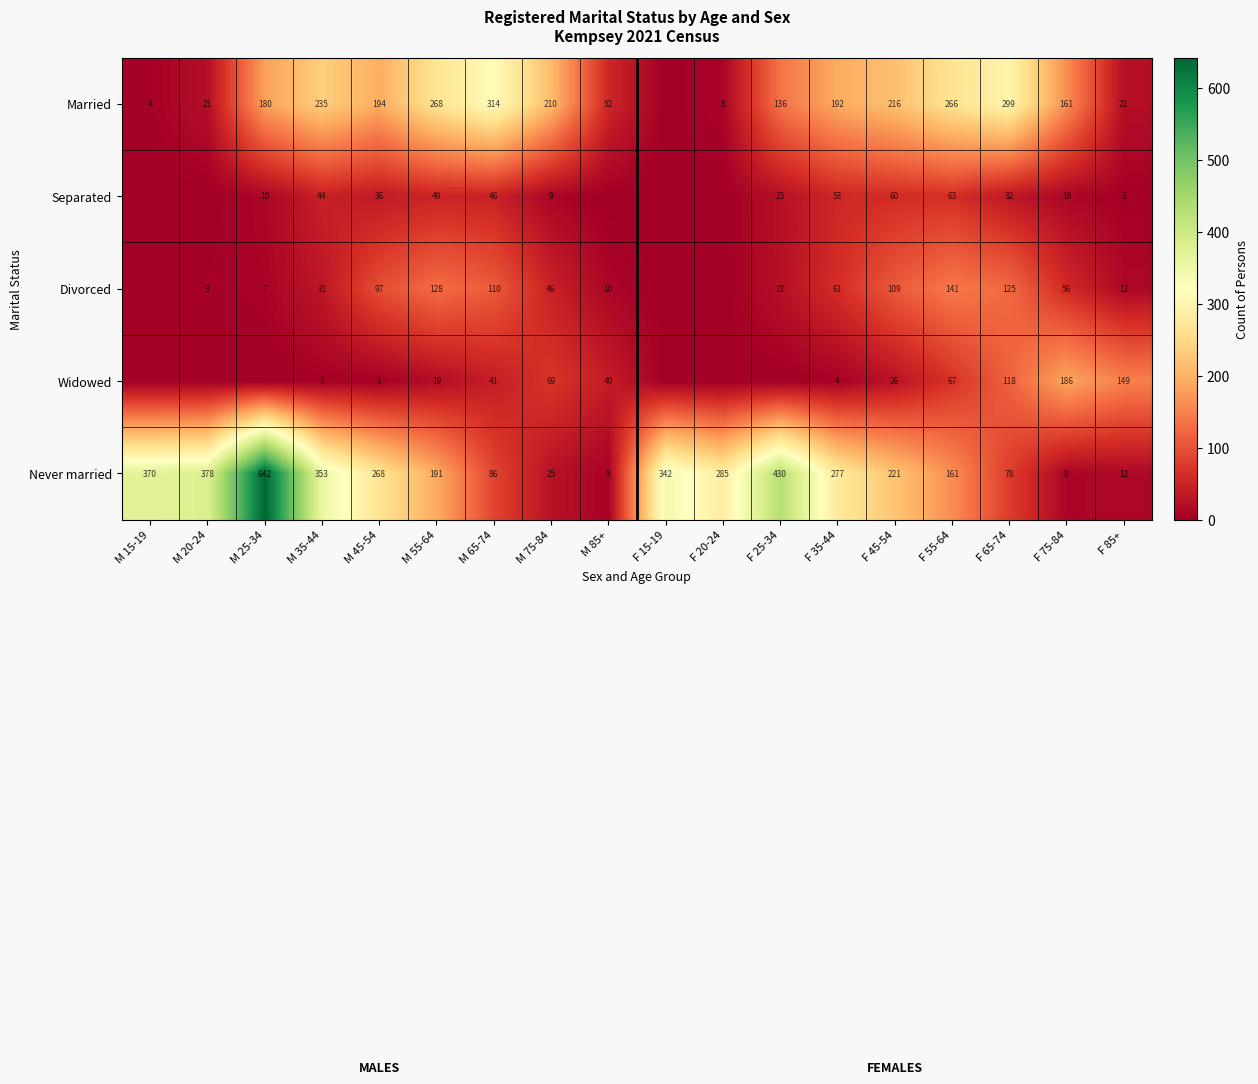

What is the sum of the Widowed values at M 45-54 and M 75-84?

72